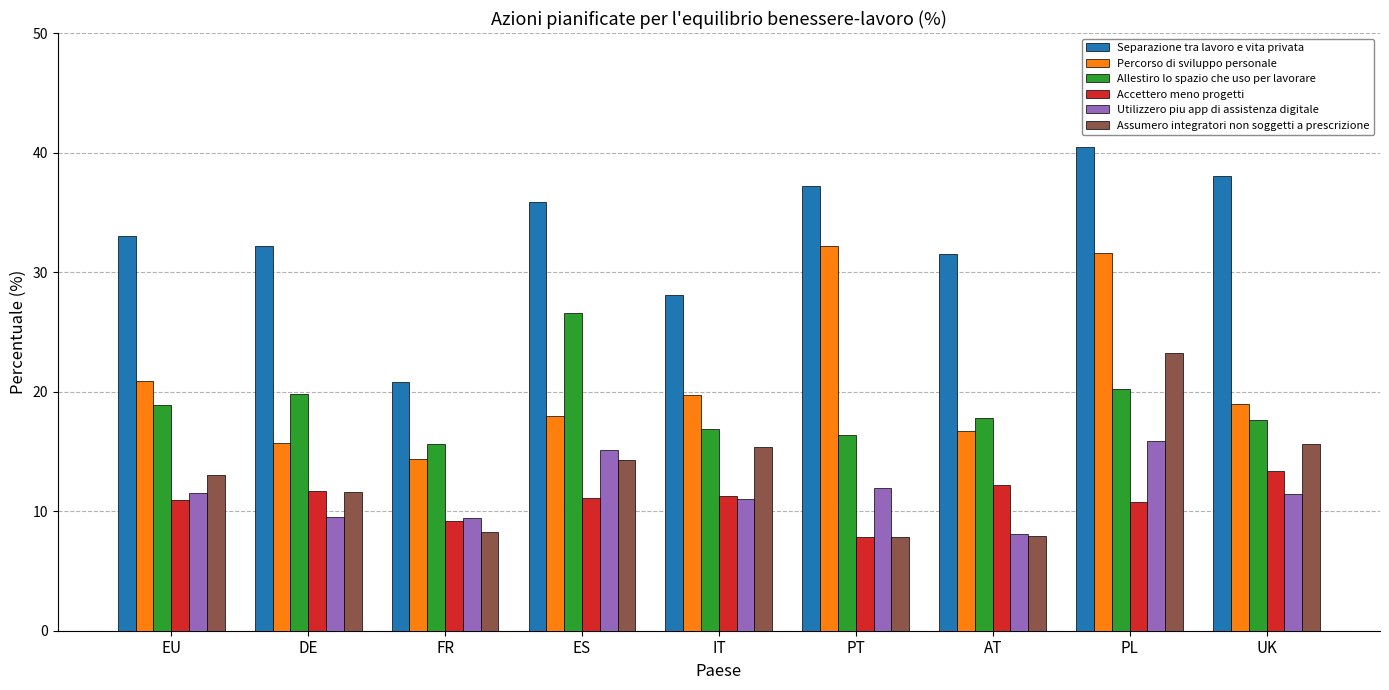

What is the approximate value of Assumero integratori non soggetti a prescrizione at ES?

14.3